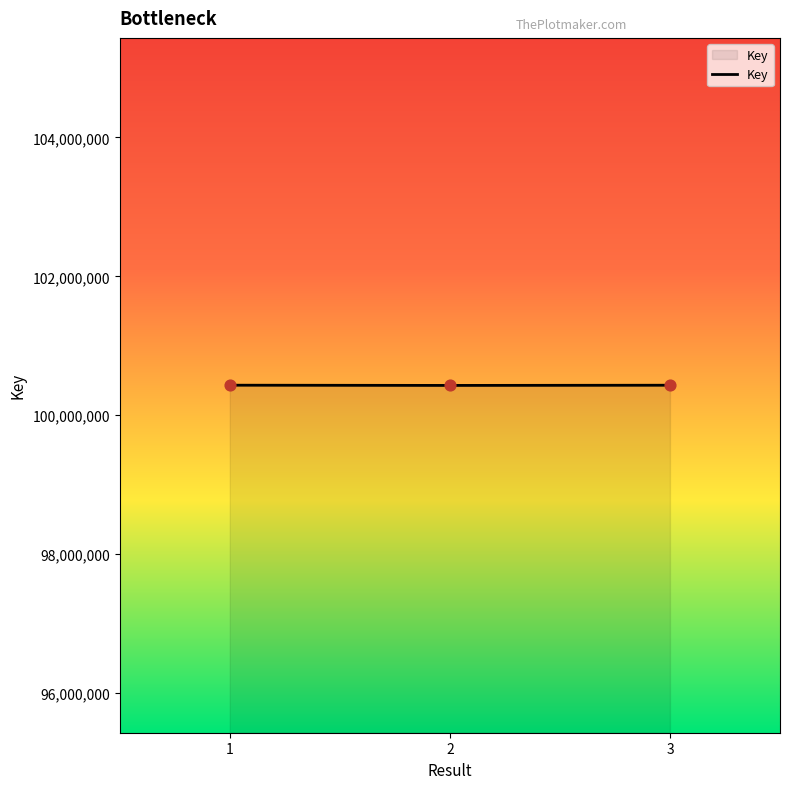

What is the change in value from 2 to 3?

+2814